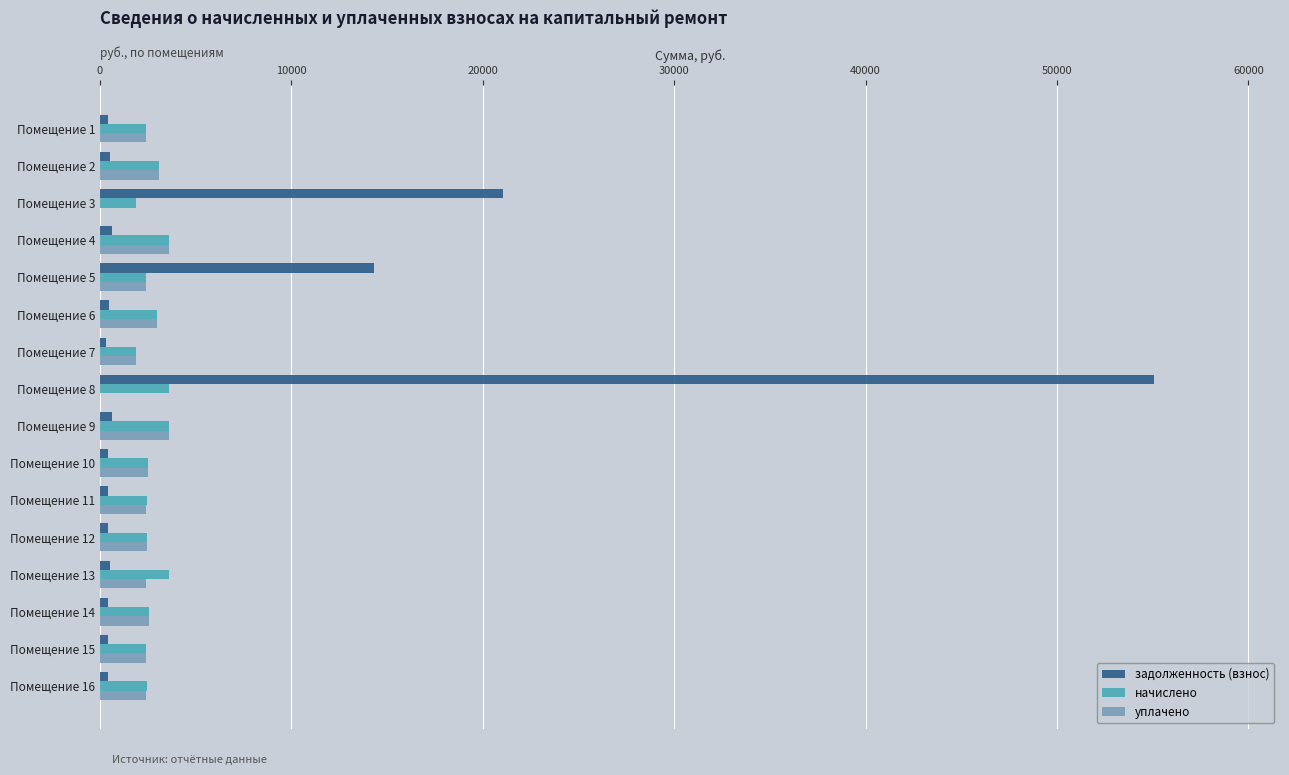

Where is задолженность (взнос) nearest to the value 27679?

Помещение 3